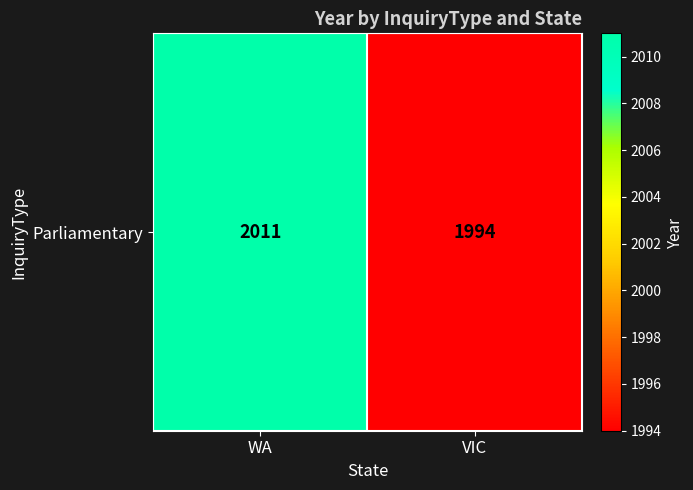

The chart shows a value of 1994 at VIC. True or false?

True